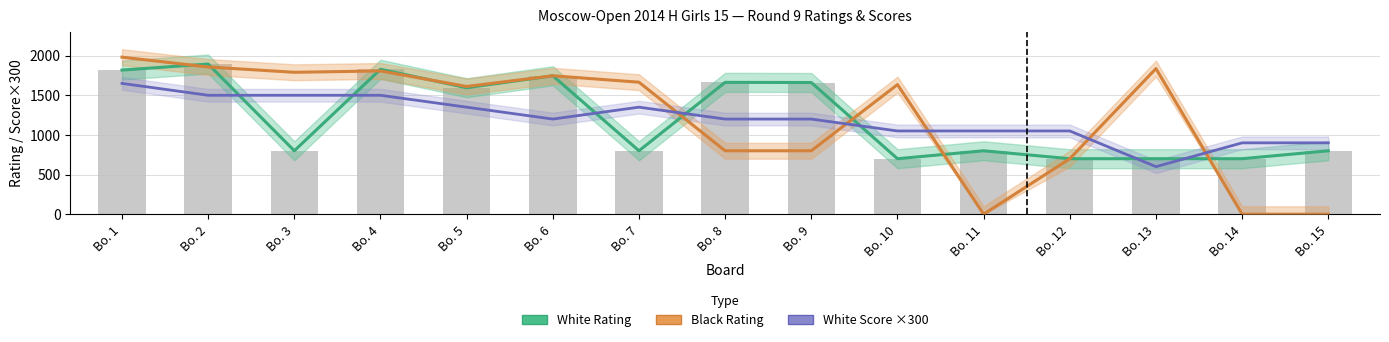

Which series changed the most between Bo. 10 and Bo. 13?

White Score ×300